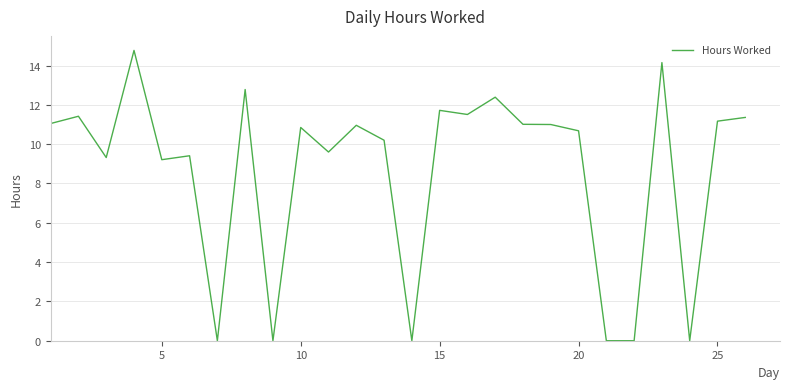

What is the difference between the maximum and second lowest values?

14.8